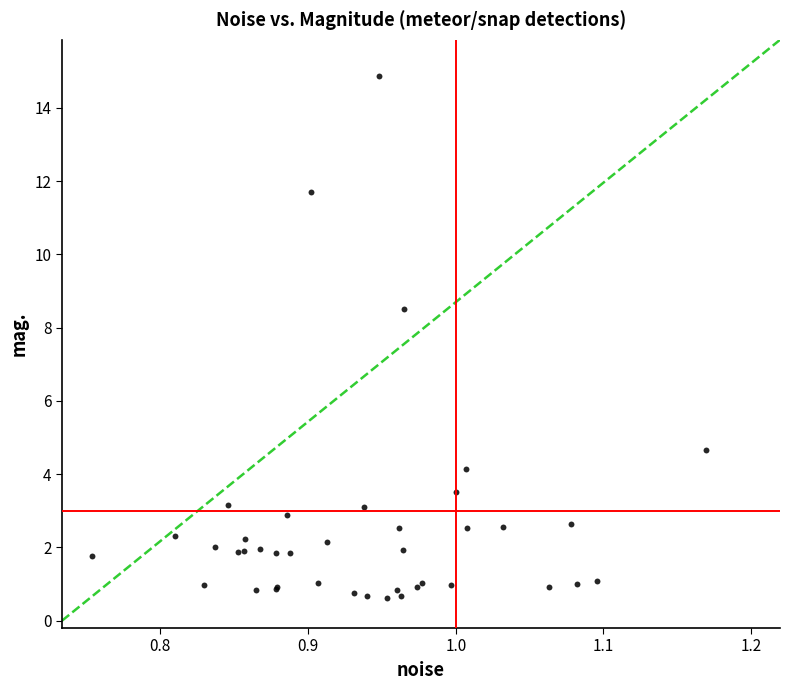

What Y value in the scatter plot is closest to 7?

8.5